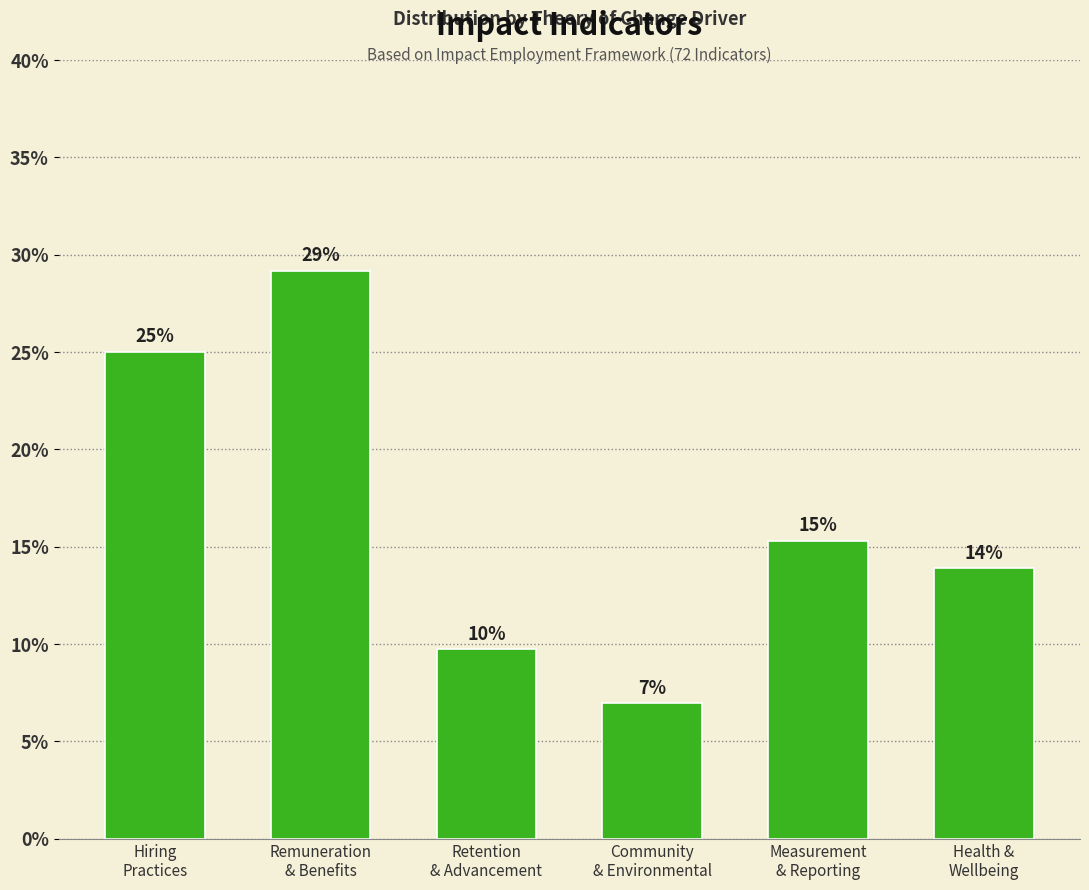

Reading left to right, extract all data points from this chart.

Hiring
Practices=25.0	Remuneration
& Benefits=29.2	Retention
& Advancement=9.7	Community
& Environmental=6.9	Measurement
& Reporting=15.3	Health &
Wellbeing=13.9